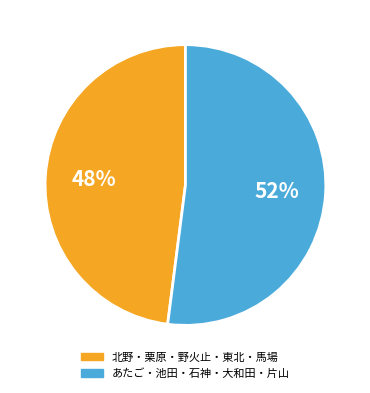

Count the number of slices in the pie.

2